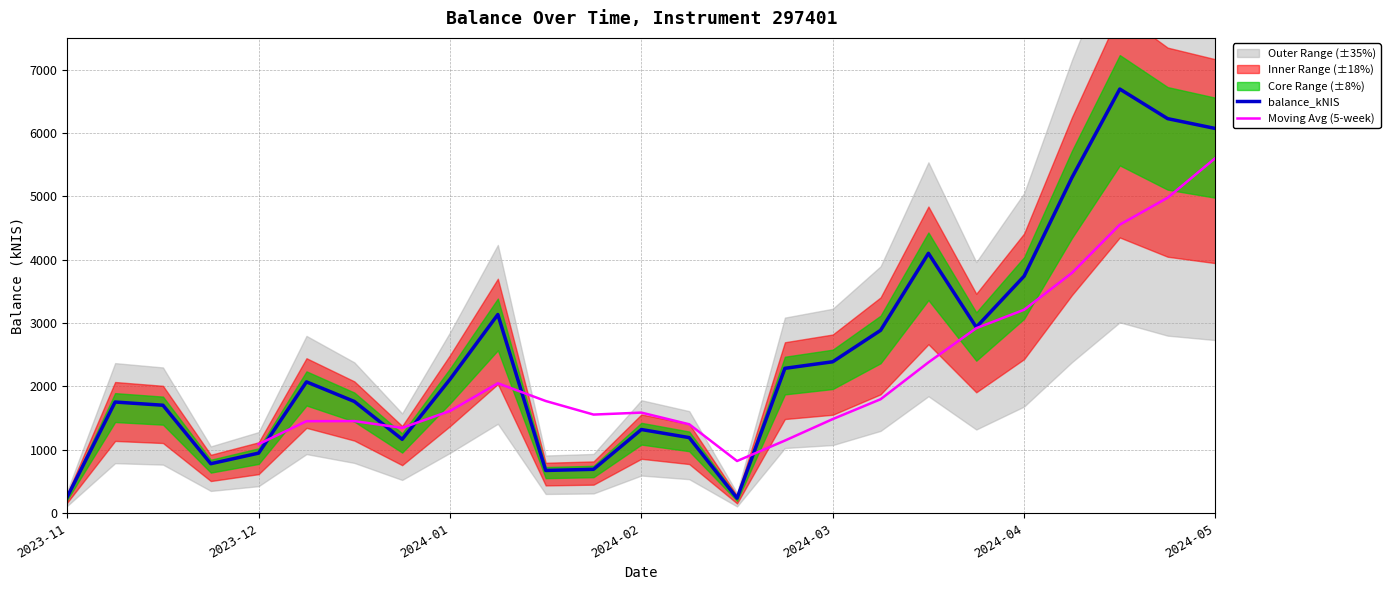

What is the smallest value displayed?

237.1